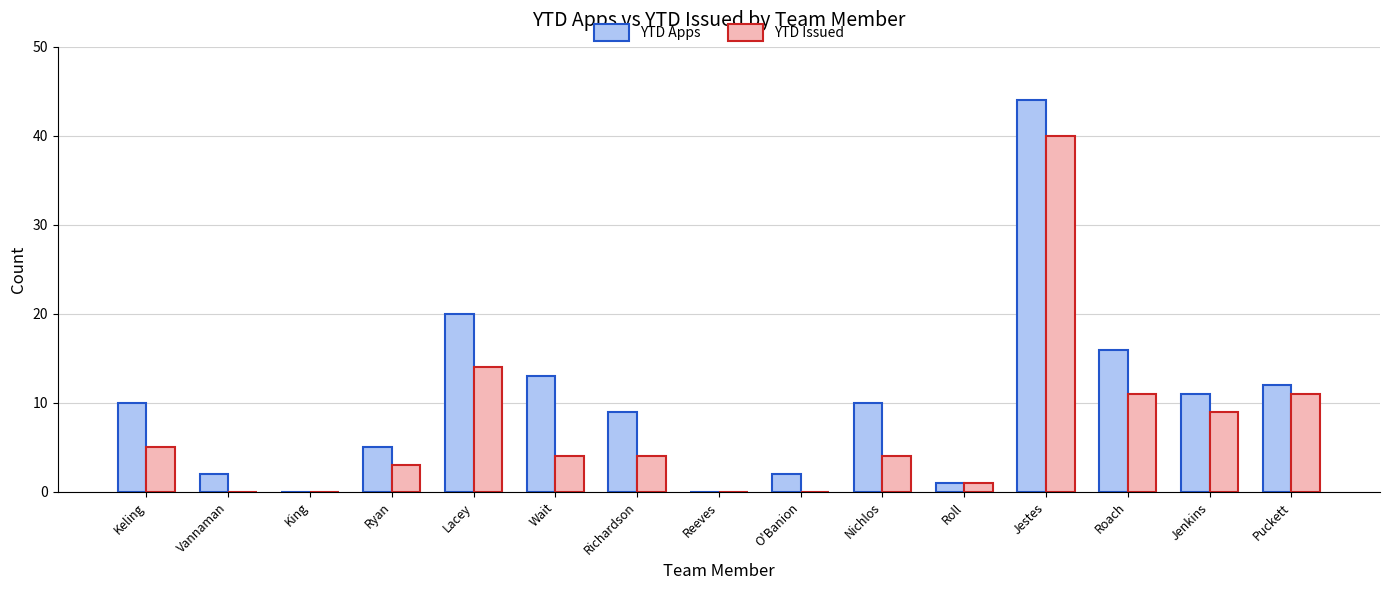

Which label corresponds to the largest value in the chart?

Jestes